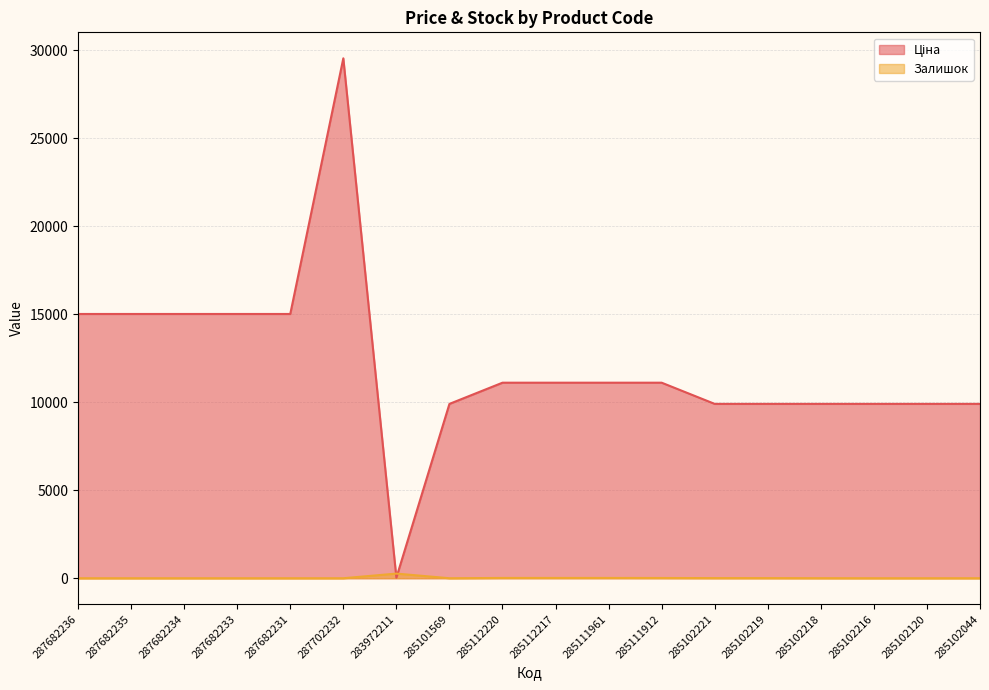

Reading left to right, what are all the values shown in this chart?

Ціна: 287682236=15019.2	287682235=15019.2	287682234=15019.2	287682233=15019.2	287682231=15019.2	287702232=29548.9	283972211=32.0	285101569=9908.5	285112220=11113.6	285112217=11113.6	285111961=11113.6	285111912=11113.6	285102221=9908.5	285102219=9908.5	285102218=9908.5	285102216=9908.5	285102120=9908.5	285102044=9908.5
Залишок: 287682236=0.0	287682235=0.0	287682234=0.0	287682233=0.0	287682231=0.0	287702232=0.0	283972211=264.0	285101569=0.0	285112220=17.0	285112217=17.0	285111961=17.0	285111912=14.0	285102221=8.0	285102219=7.0	285102218=3.0	285102216=0.0	285102120=0.0	285102044=1.0